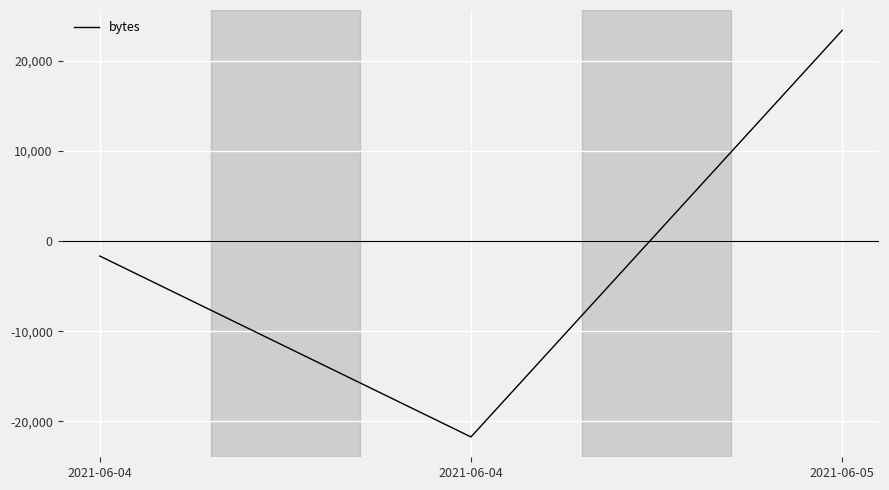

Which has a higher value, 2021-06-04 or 2021-06-05?

2021-06-05